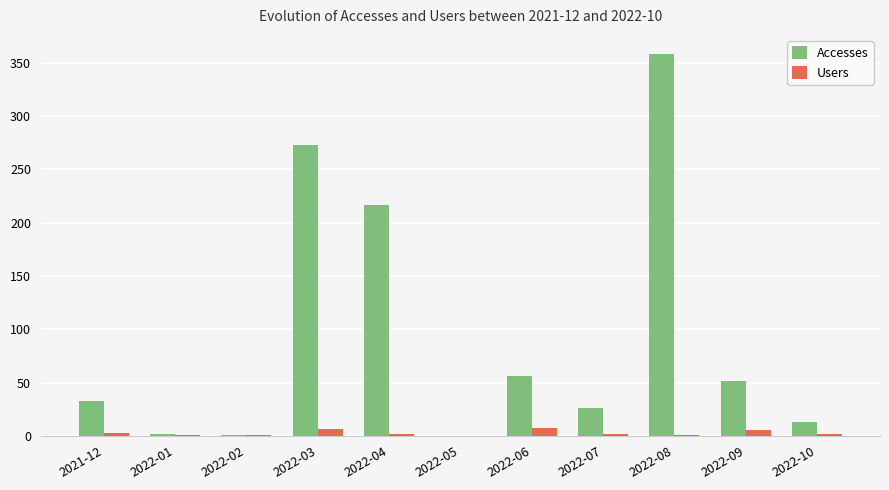

Which series has the largest total across all categories?

Accesses